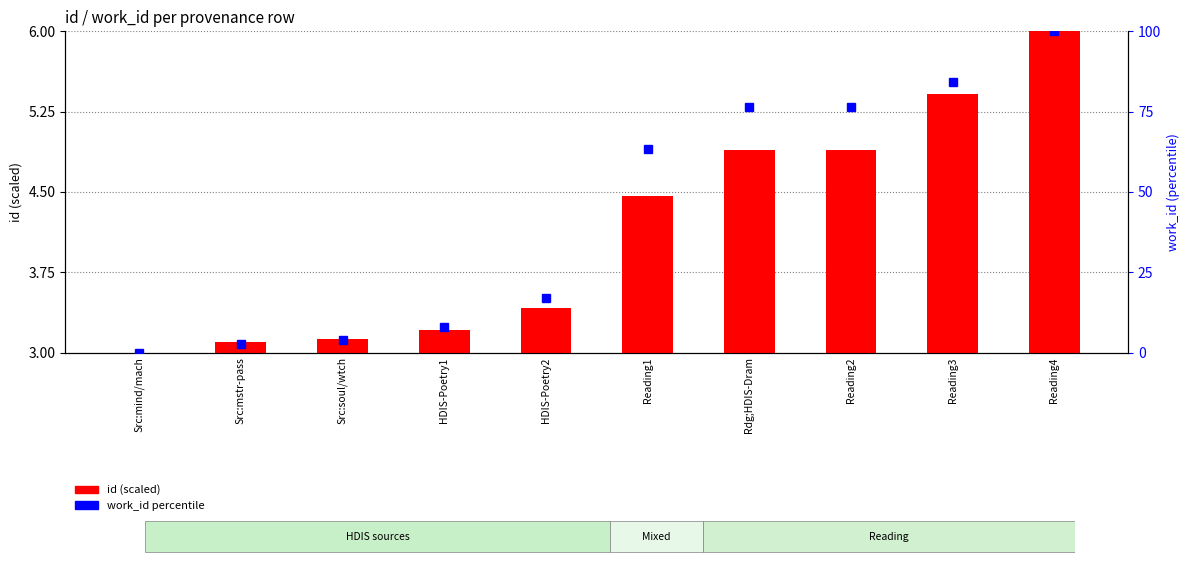

Which has a higher value, Reading3 or Reading2?

Reading3